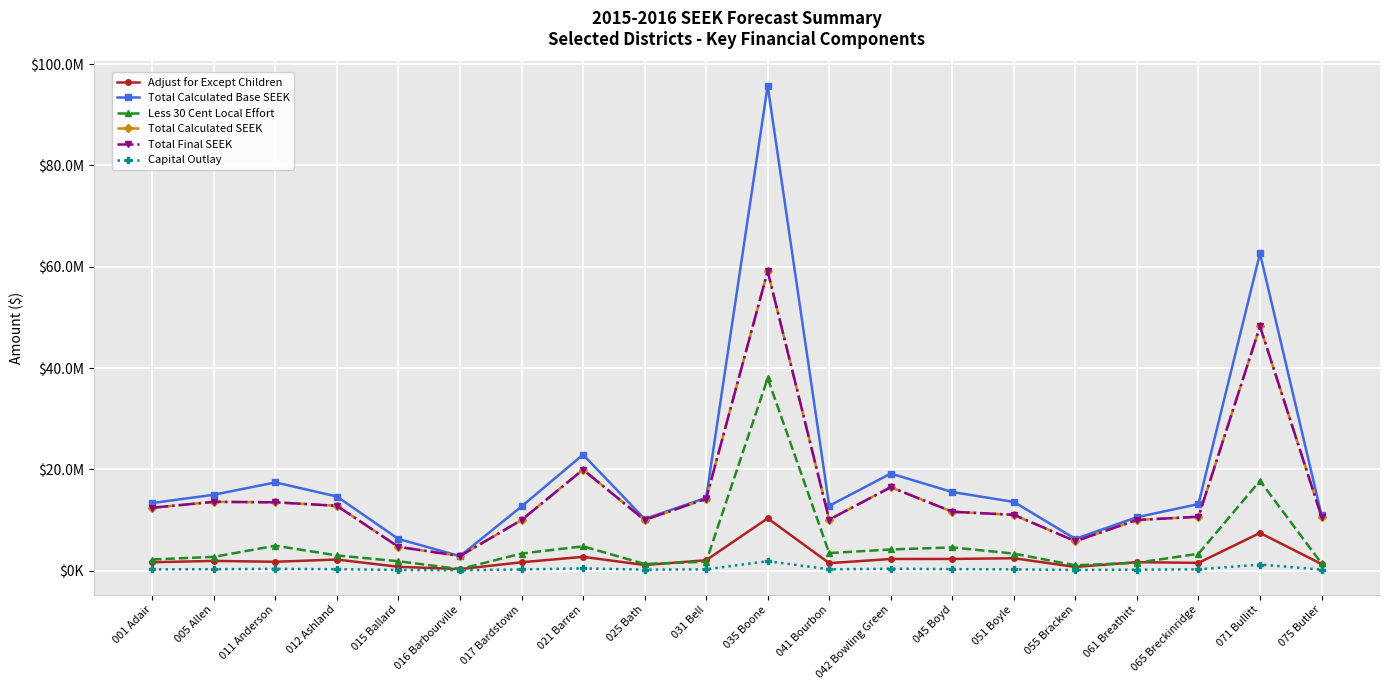

At which label does Total Final SEEK reach its minimum?

016 Barbourville